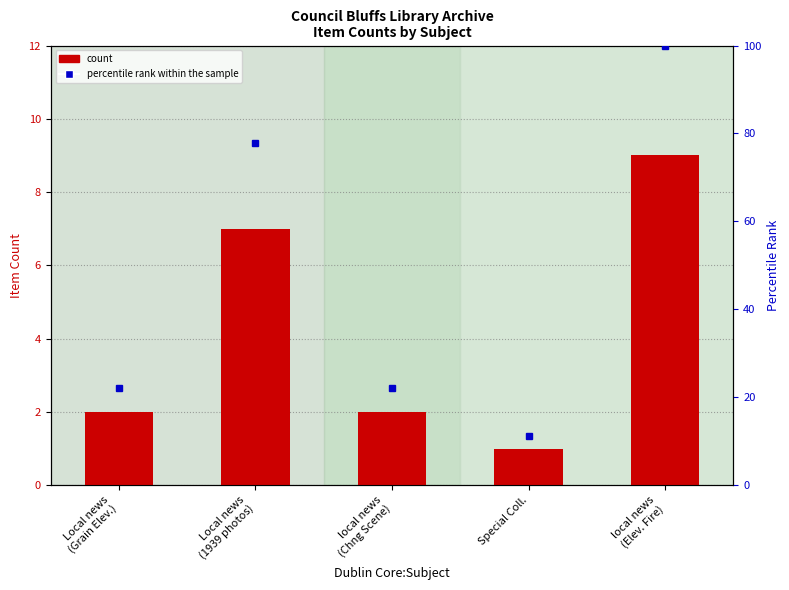

True or false: percentile rank within the sample has a value of 100.0 at local news
(Elev. Fire).

True